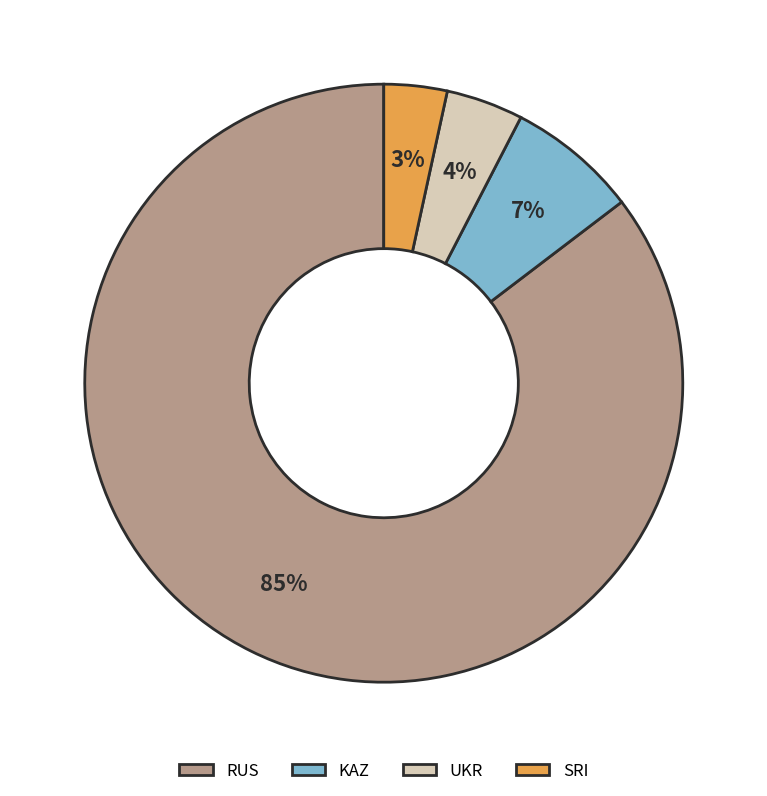

Is there any slice that represents more than half of the pie?

Yes